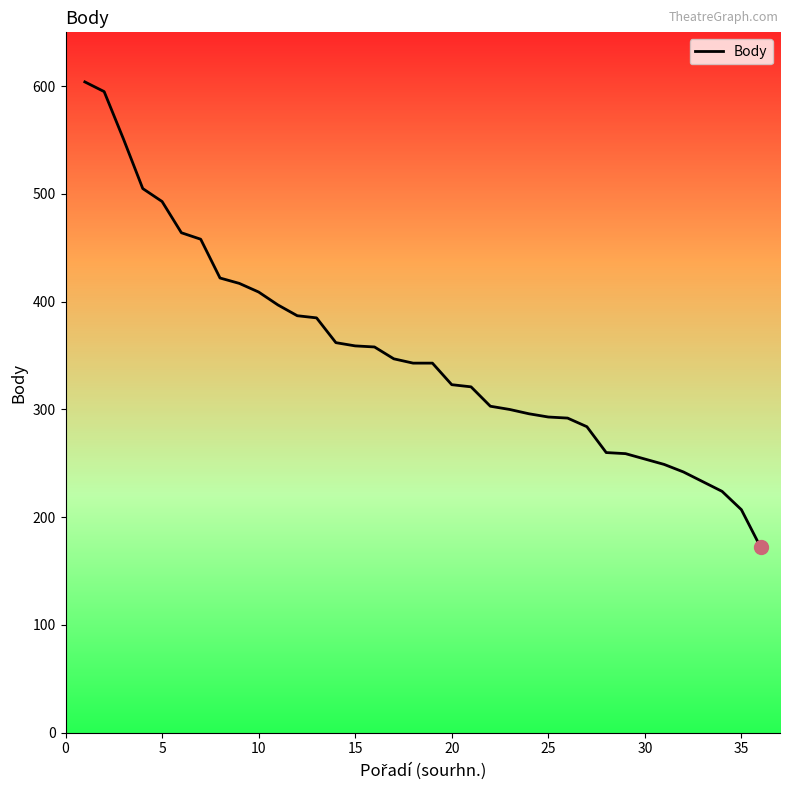

What is the smallest value displayed?

172